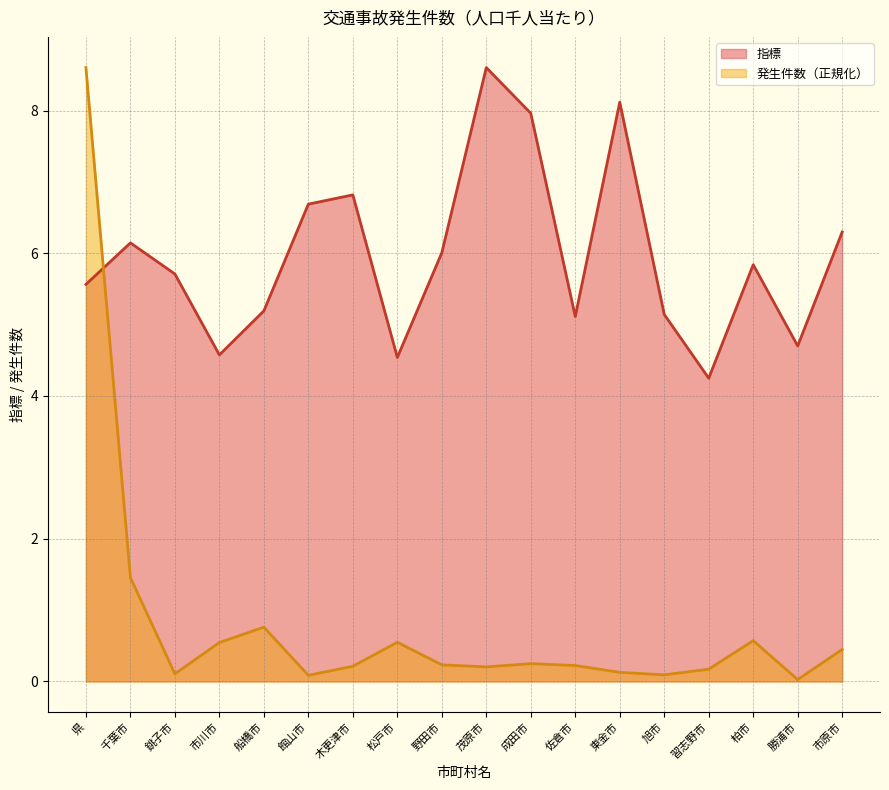

What is the maximum value shown in the chart?

8.6